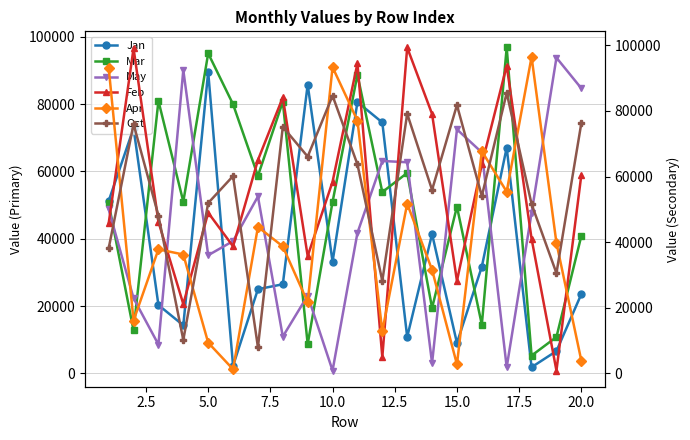

What is the maximum value for May?

93768